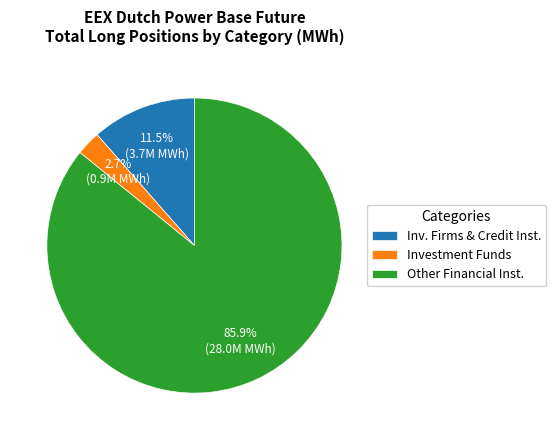

Which slice represents more than half of the pie?

Other Financial Inst.